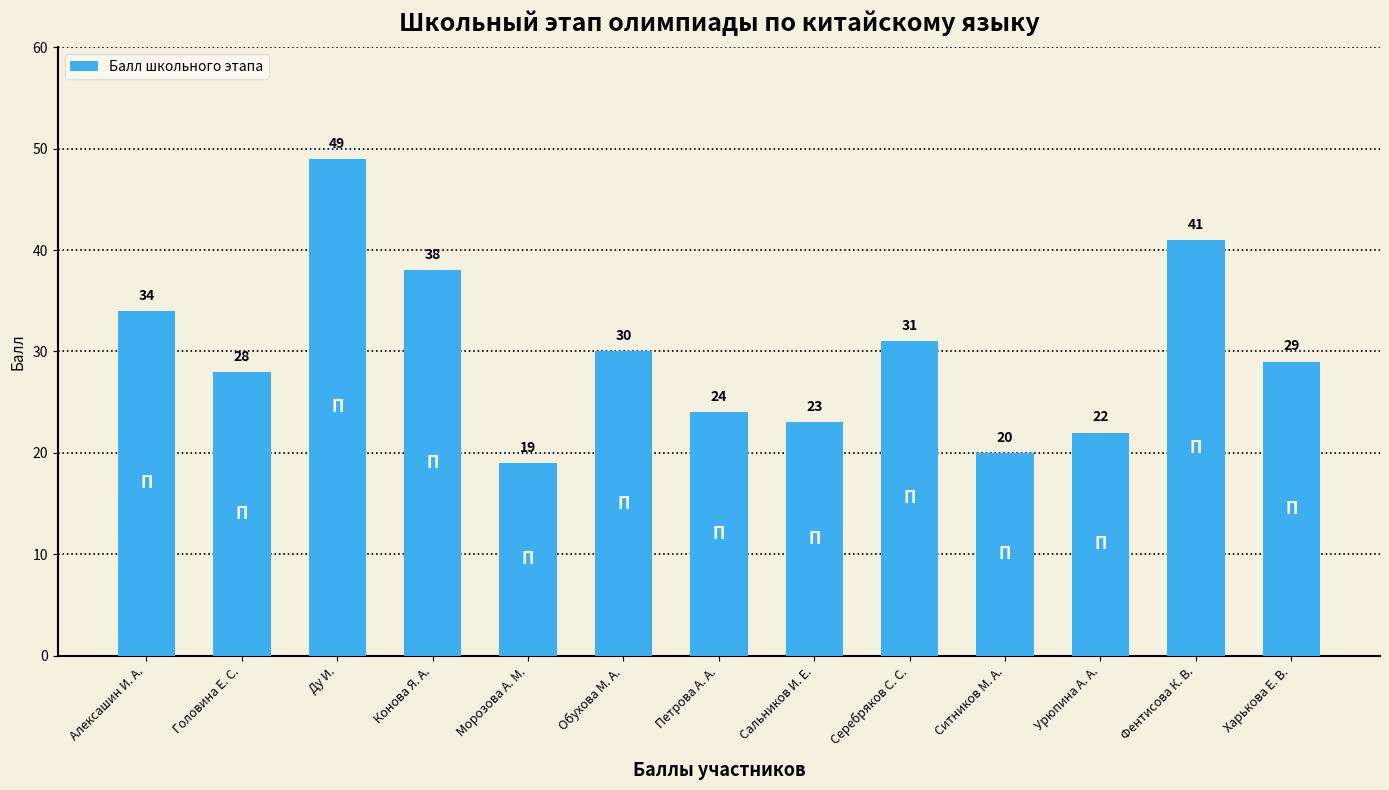

Where is the data nearest to the value 34?

Алексашин И. А.